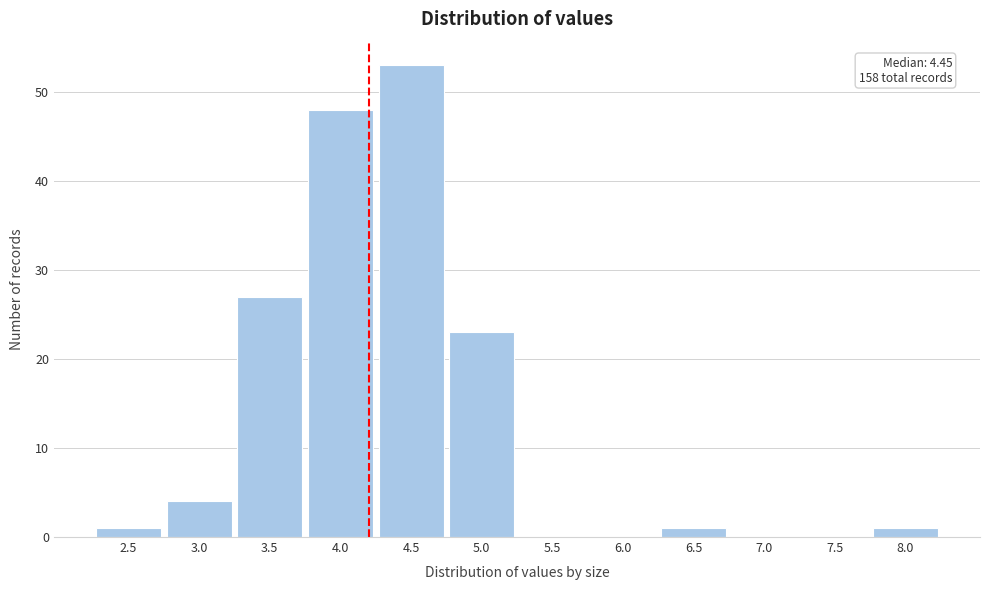

Reading left to right, extract all data points from this chart.

2.5=1	3.0=4	3.5=27	4.0=48	4.5=53	5.0=23	5.5=0	6.0=0	6.5=1	7.0=0	7.5=0	8.0=1